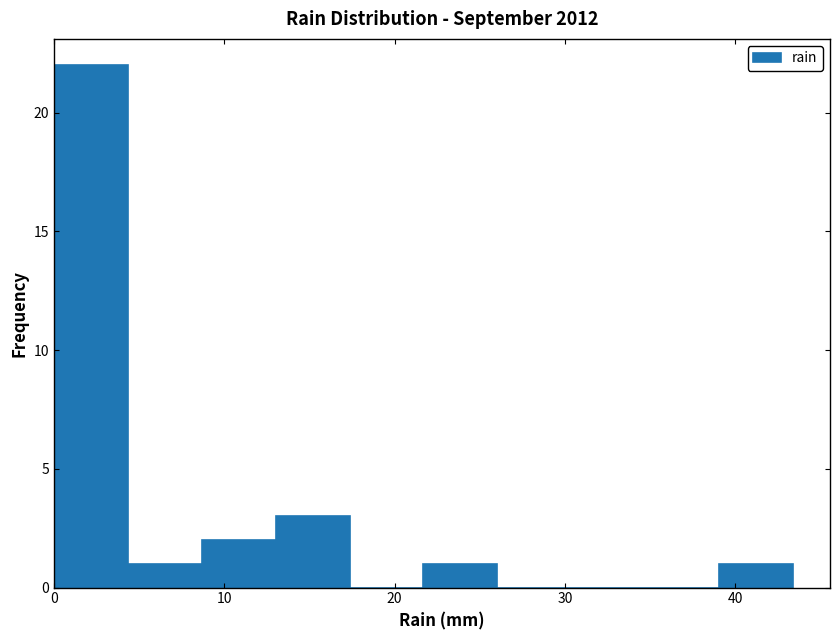

Reading left to right, transcribe this chart: for each bar, give the range it covers on the x-axis and its height. Neither the bar edges nor the heights are printed on the chart, so give them approximately, as read against the axes.

0 to 4: 22
4 to 9: 1
9 to 13: 2
13 to 17: 3
17 to 22: 0
22 to 26: 1
26 to 30: 0
30 to 35: 0
35 to 39: 0
39 to 43: 1